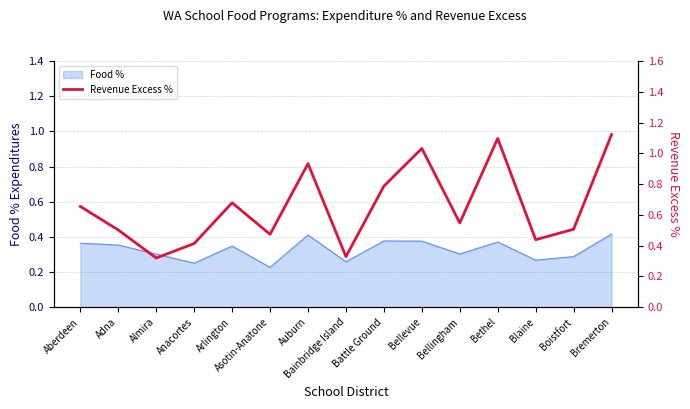

Reading left to right, what are all the values shown in this chart?

Aberdeen=0.7	Adna=0.5	Almira=0.3	Anacortes=0.4	Arlington=0.7	Asotin-Anatone=0.5	Auburn=0.9	Bainbridge Island=0.3	Battle Ground=0.8	Bellevue=1.0	Bellingham=0.5	Bethel=1.1	Blaine=0.4	Boistfort=0.5	Bremerton=1.1